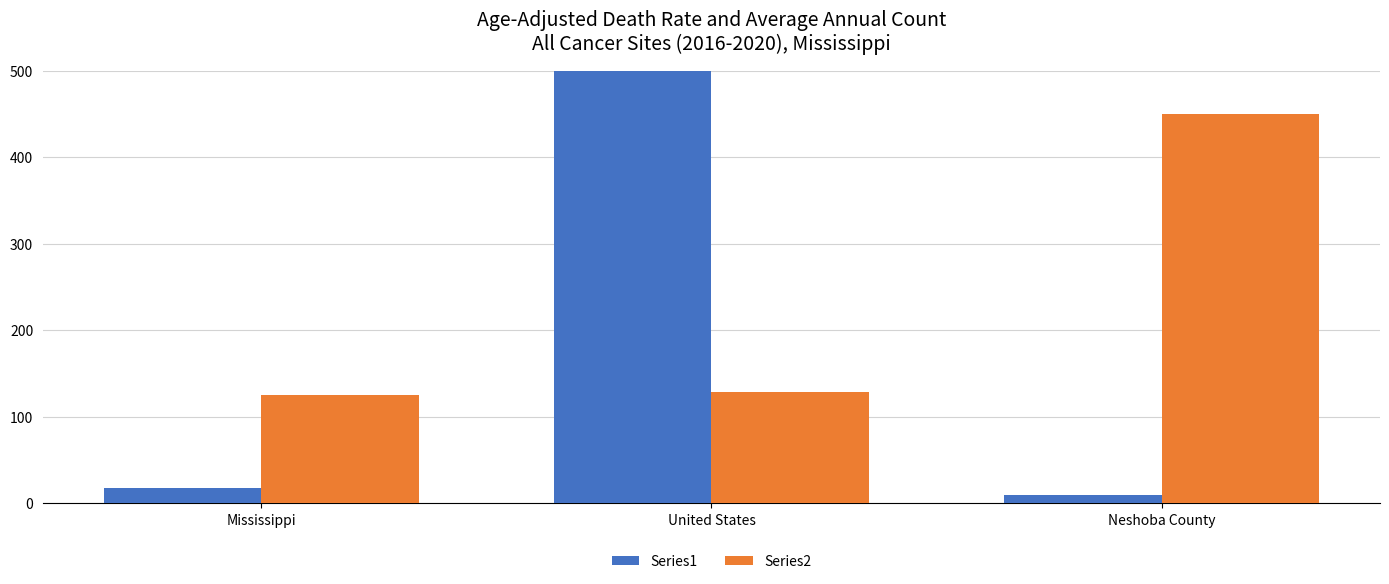

Where is Series1 nearest to the value 1653?

Mississippi